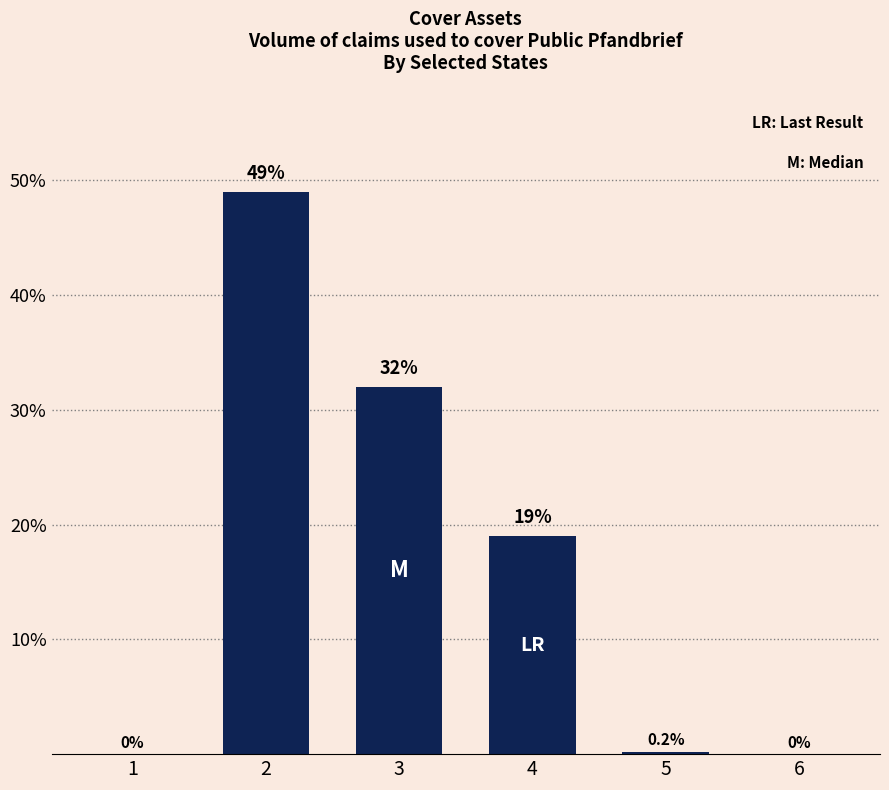

Are the bars horizontal?

No